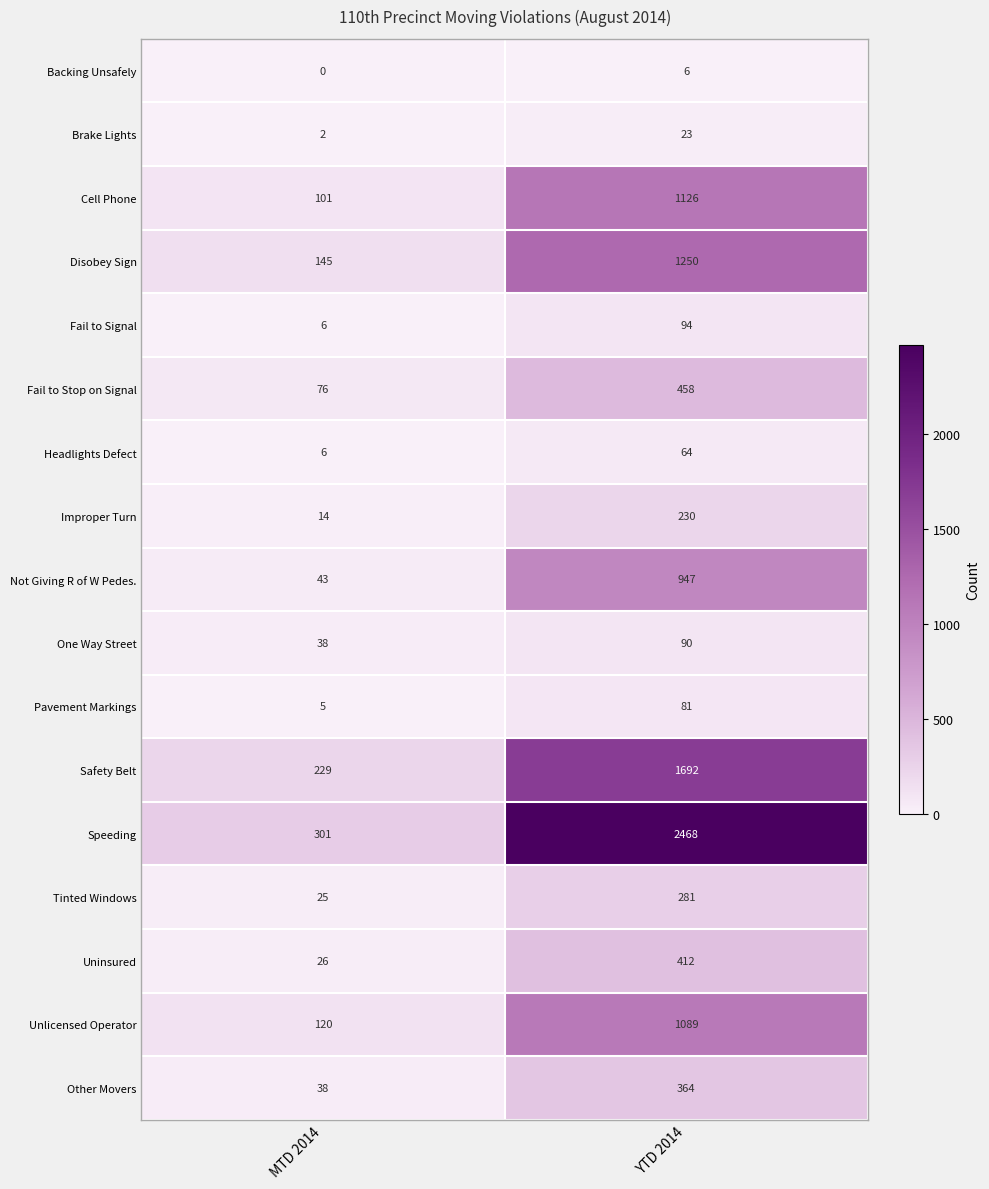

The value of One Way Street at YTD 2014 is 155. True or false?

False